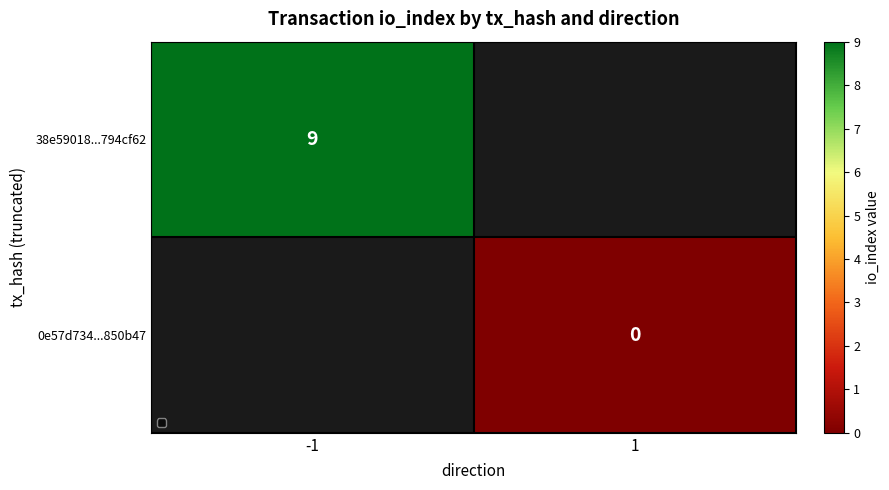

Which label corresponds to the smallest value in the chart?

1